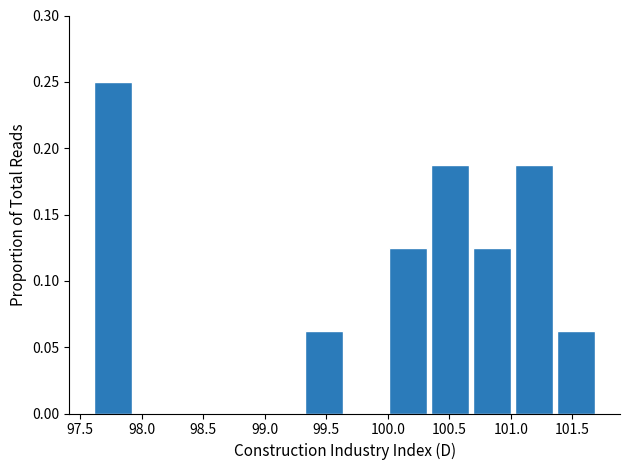

Which range on the x-axis has the tallest bar?

97.60 to 97.95